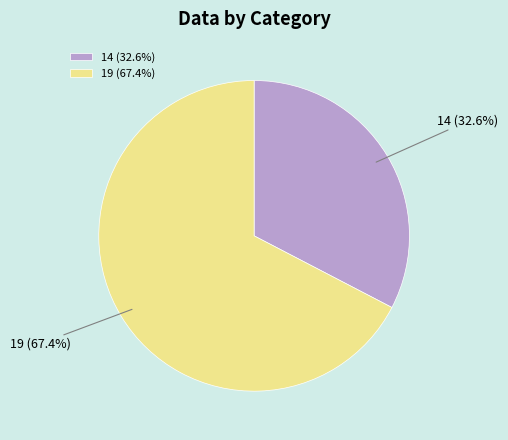

Which slice is the largest?

19